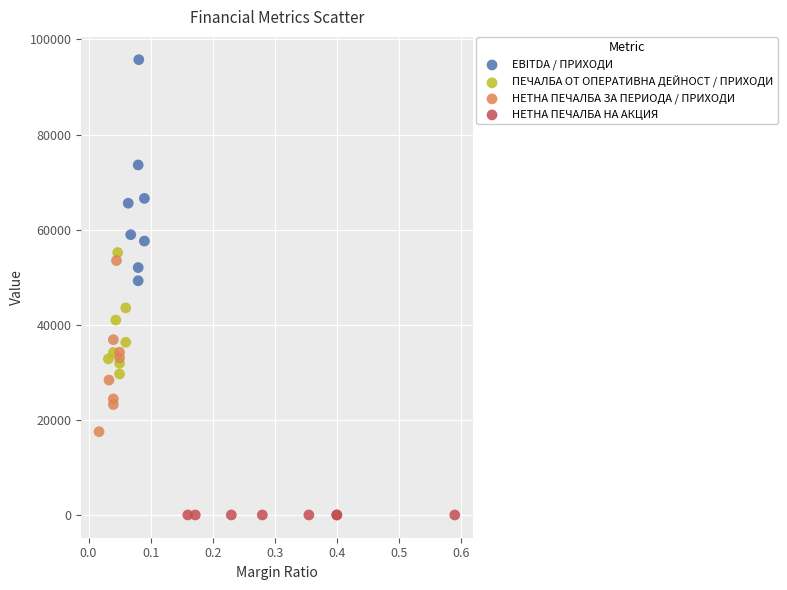

Which series has the widest spread of Y values?

EBITDA / ПРИХОДИ